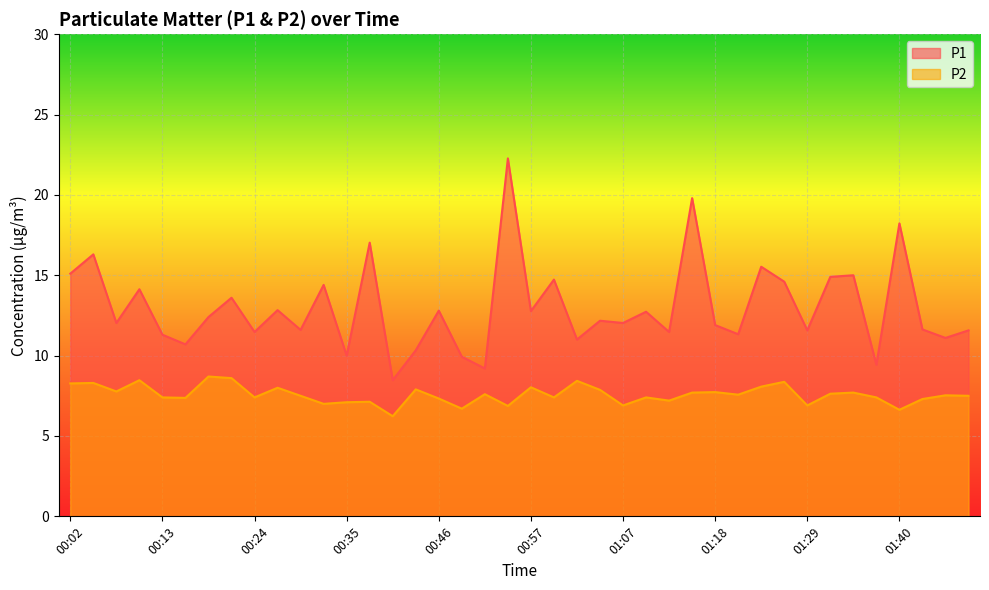

True or false: P2 and P1 intersect in this chart.

False